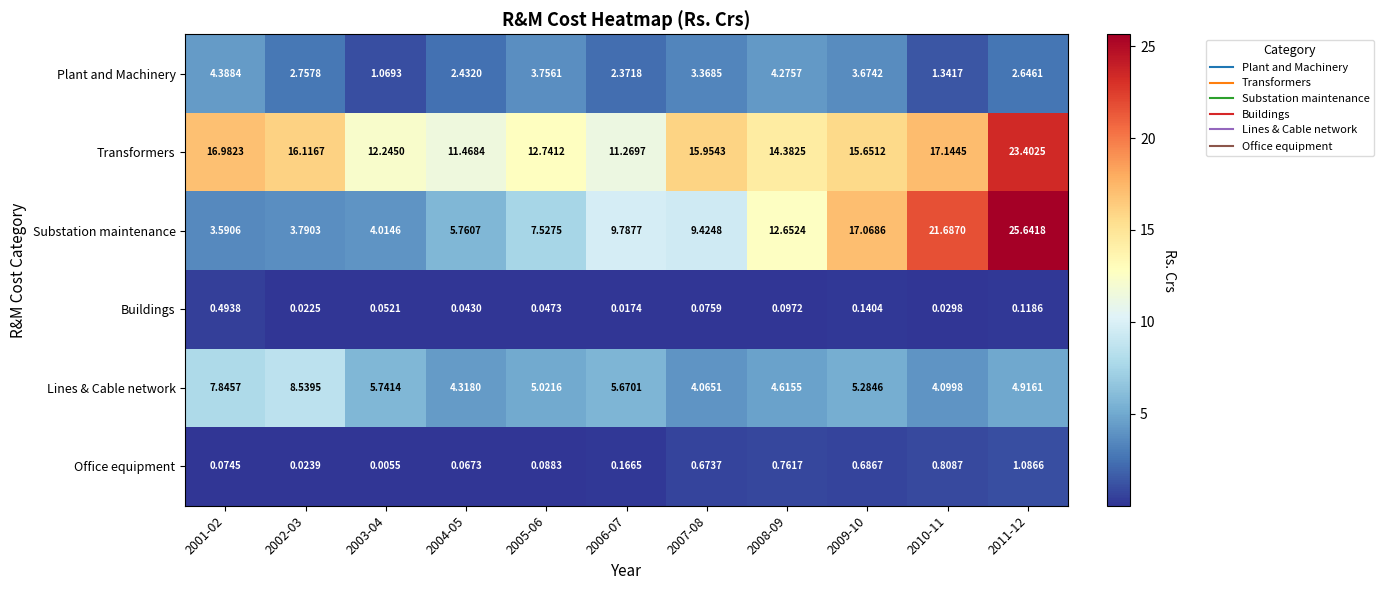

Which series has the widest spread of values?

Substation maintenance